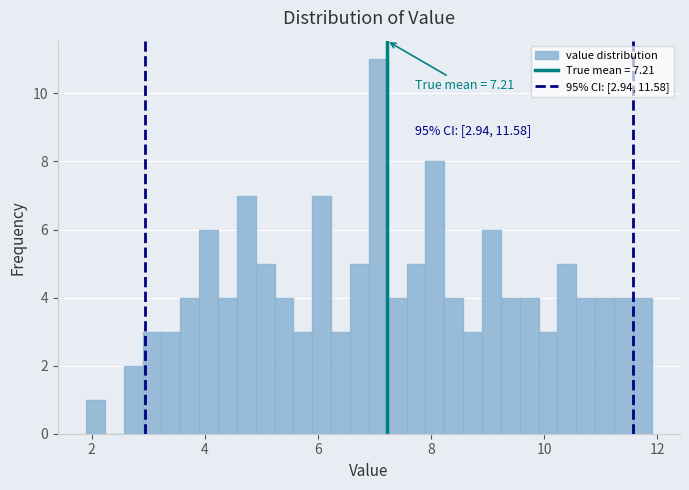

Read against the x-axis, roughly where is the centre of the tallest bar?

7.0